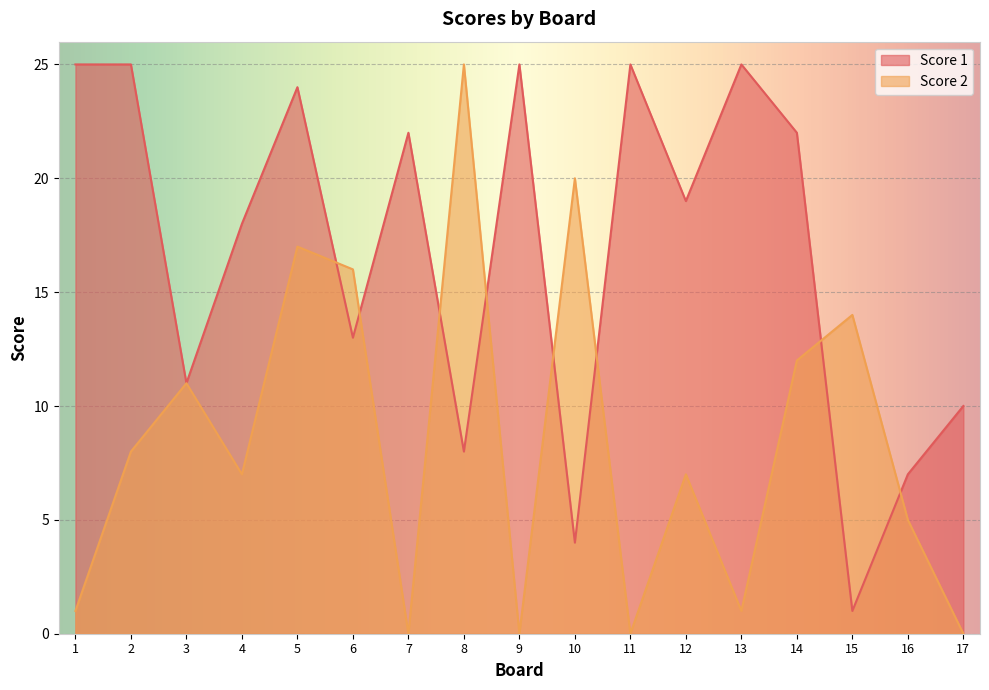

Rank the categories by Score 2 value from highest to lowest.

8, 10, 5, 6, 15, 14, 3, 2, 4, 12, 16, 1, 13, 7, 9, 11, 17